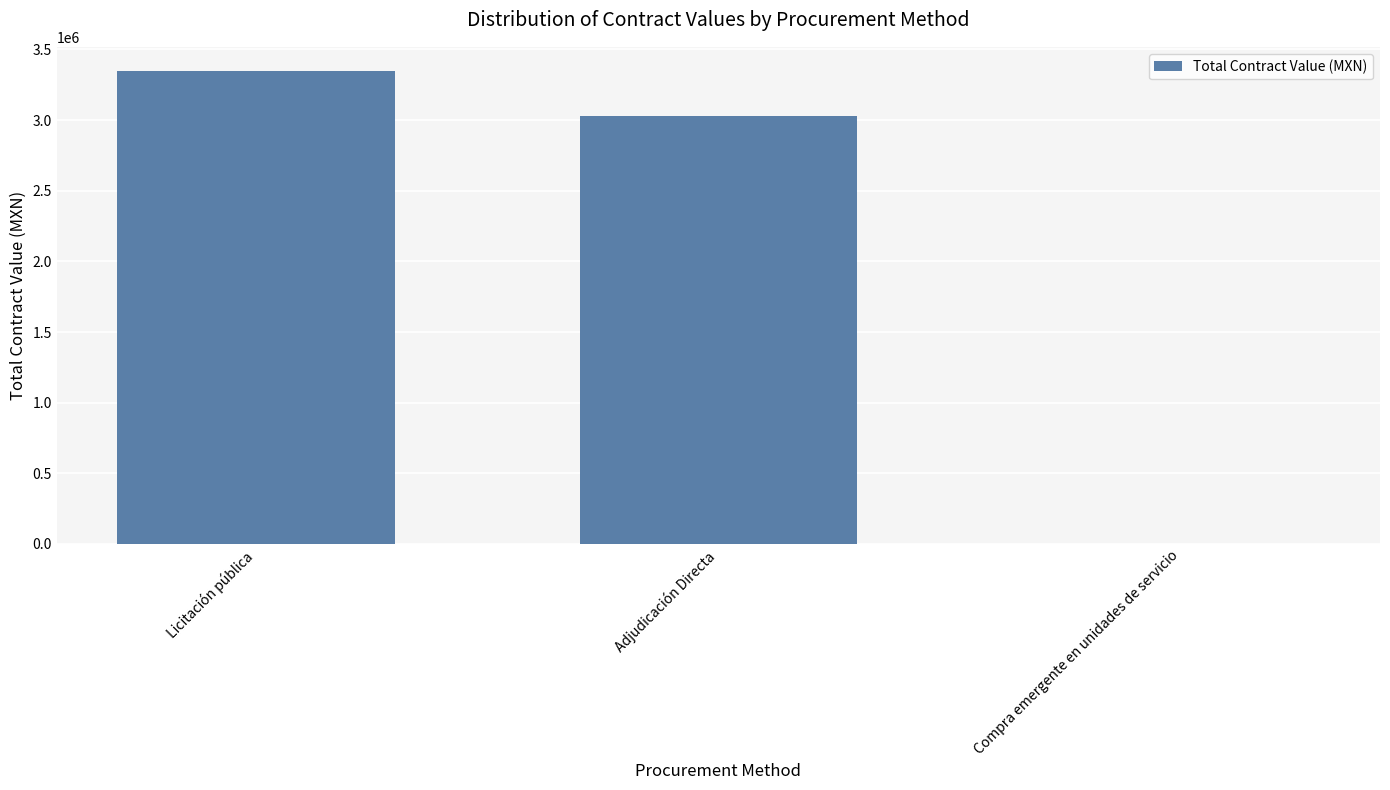

At which label is the value closest to 1676053?

Adjudicación Directa